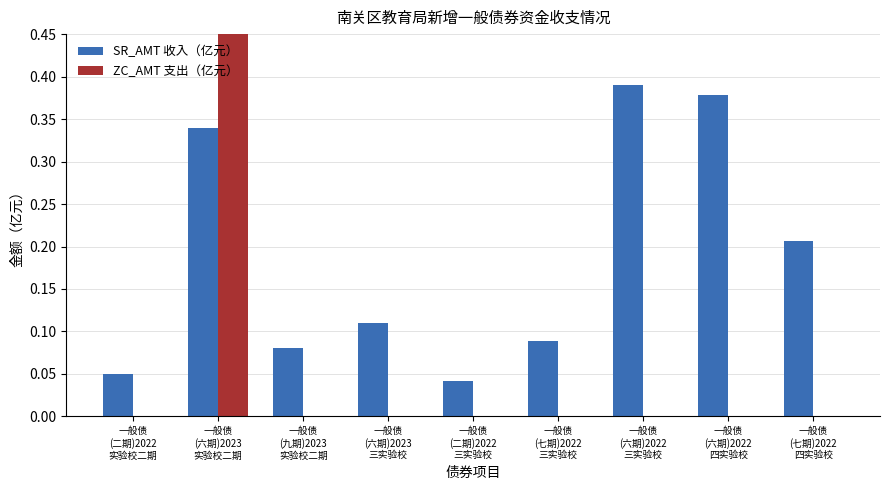

How many positive values does the ZC_AMT 支出（亿元） series have?

1